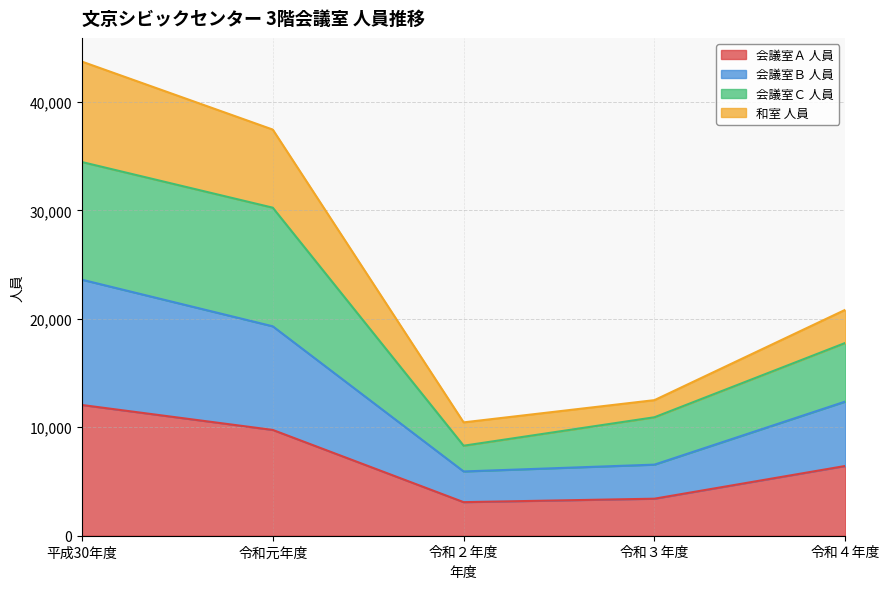

True or false: 会議室Ｂ 人員 and 会議室Ａ 人員 intersect in this chart.

False